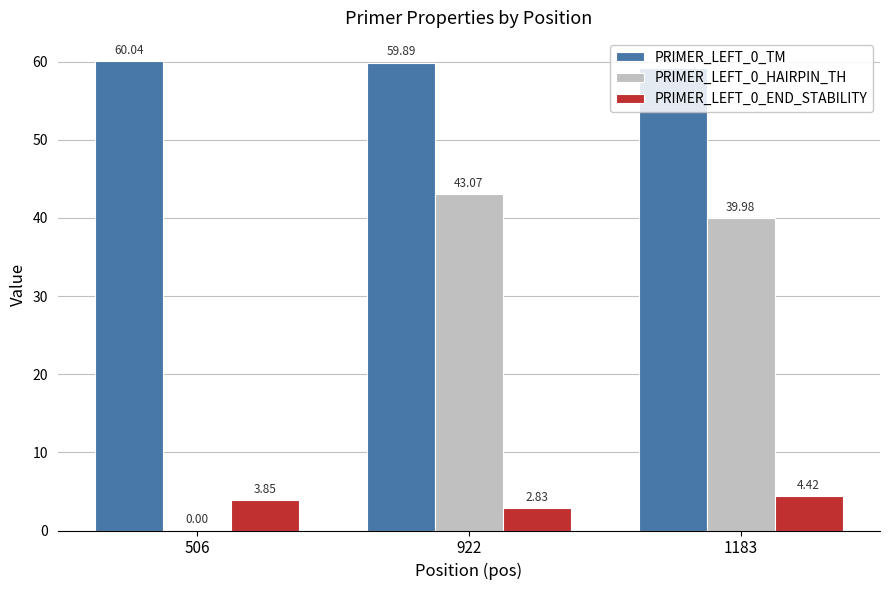

Which series has the largest total across all categories?

PRIMER_LEFT_0_TM